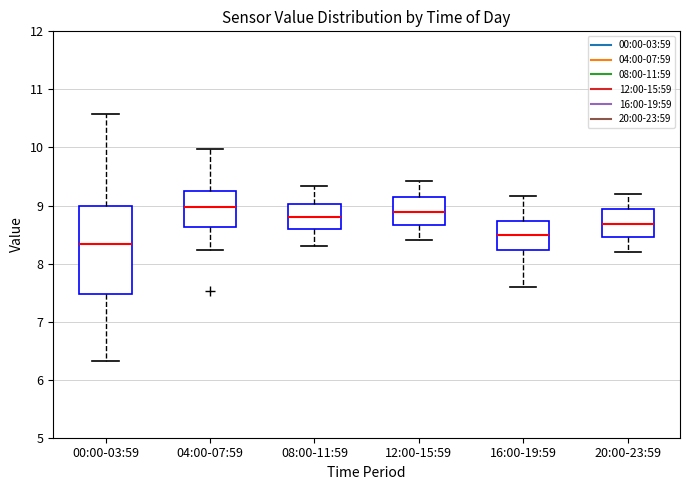

Where does the upper whisker of the box for 08:00-11:59 end on the y-axis? The values are not printed on the chart, so give them approximately, as read against the axis.

9.3